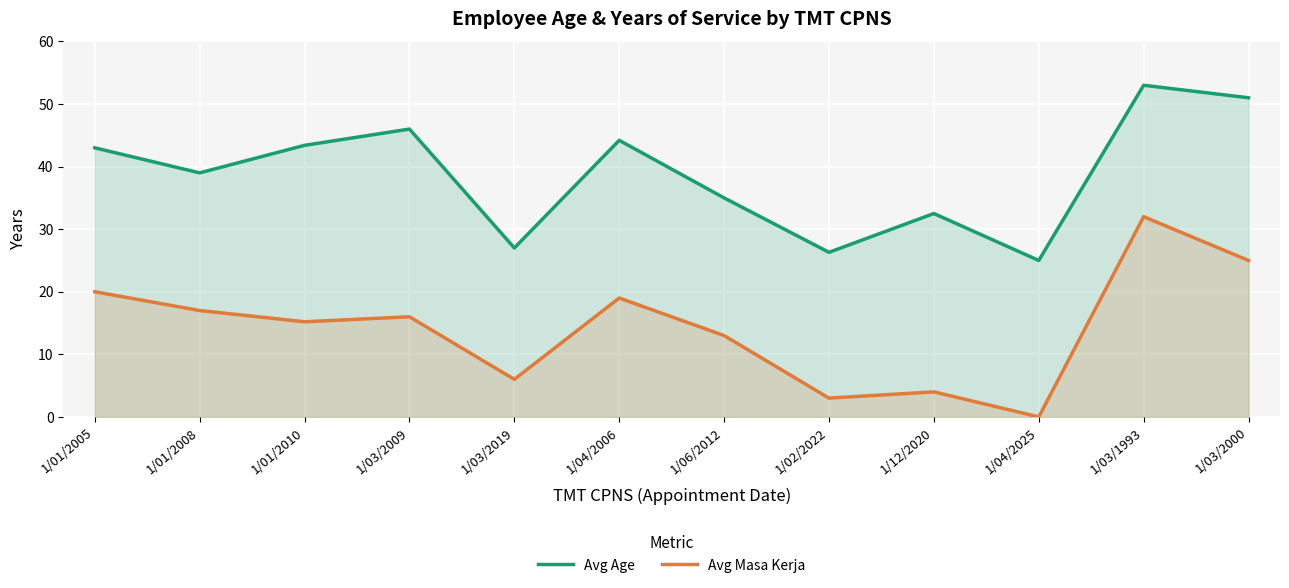

Where does the Avg Age series first go above 43?

1/01/2010